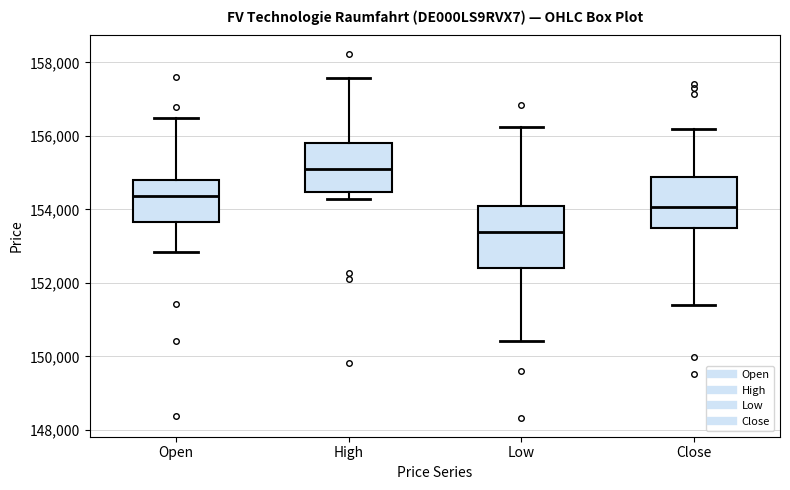

Where is the lower edge of the box for High on the y-axis? The values are not printed on the chart, so give them approximately, as read against the axis.

154400